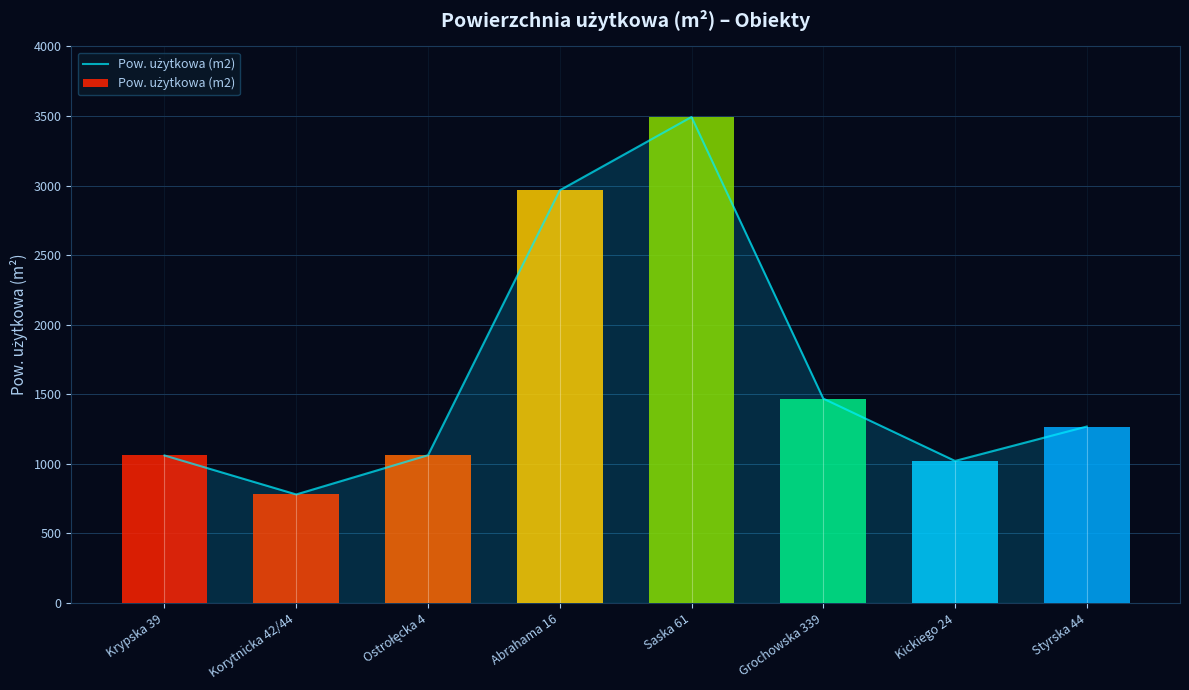

Reading right to left, extract all data points from this chart.

1268.3	1021.0	1469.0	3493.0	2966.0	1062.0	780.0	1060.4